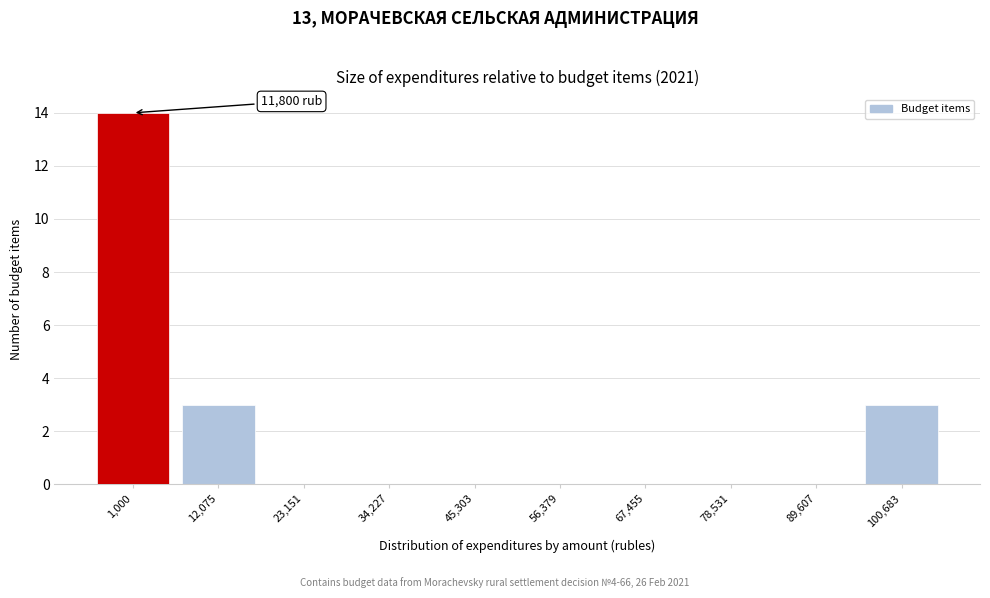

Reading left to right, extract all data points from this chart.

1,000=14	12,075=3	23,151=0	34,227=0	45,303=0	56,379=0	67,455=0	78,531=0	89,607=0	100,683=3